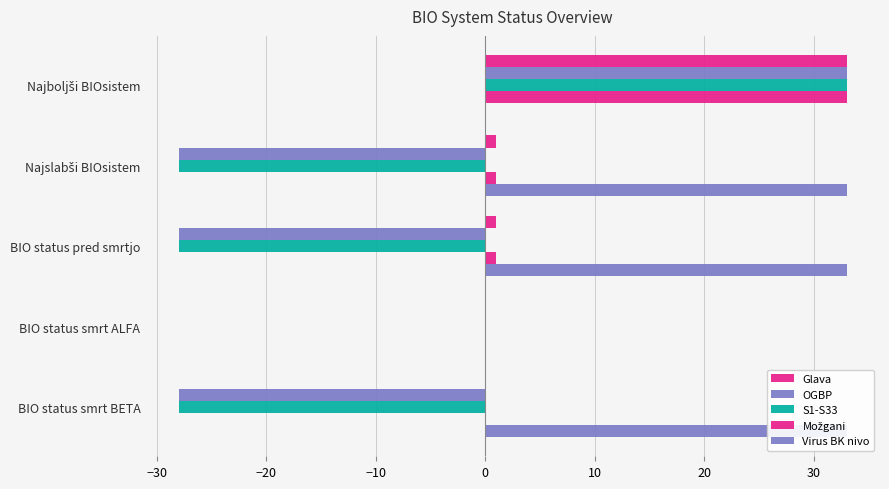

What is the sum of all Virus BK nivo values?

99